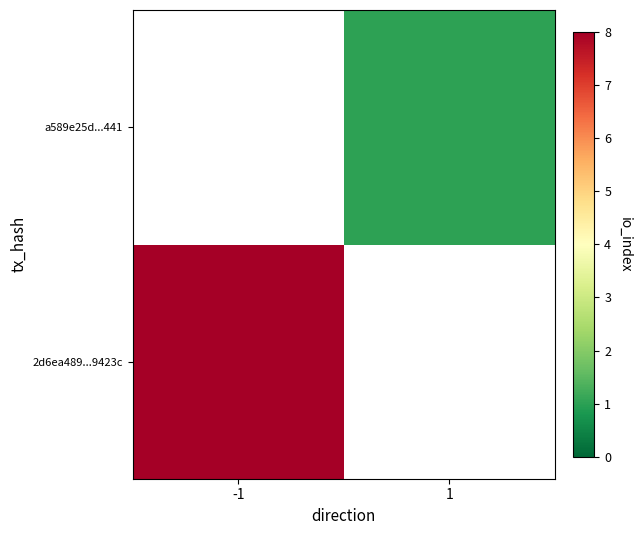

List the series in order of their peak value, lowest first.

2d6ea489...9423c, a589e25d...441